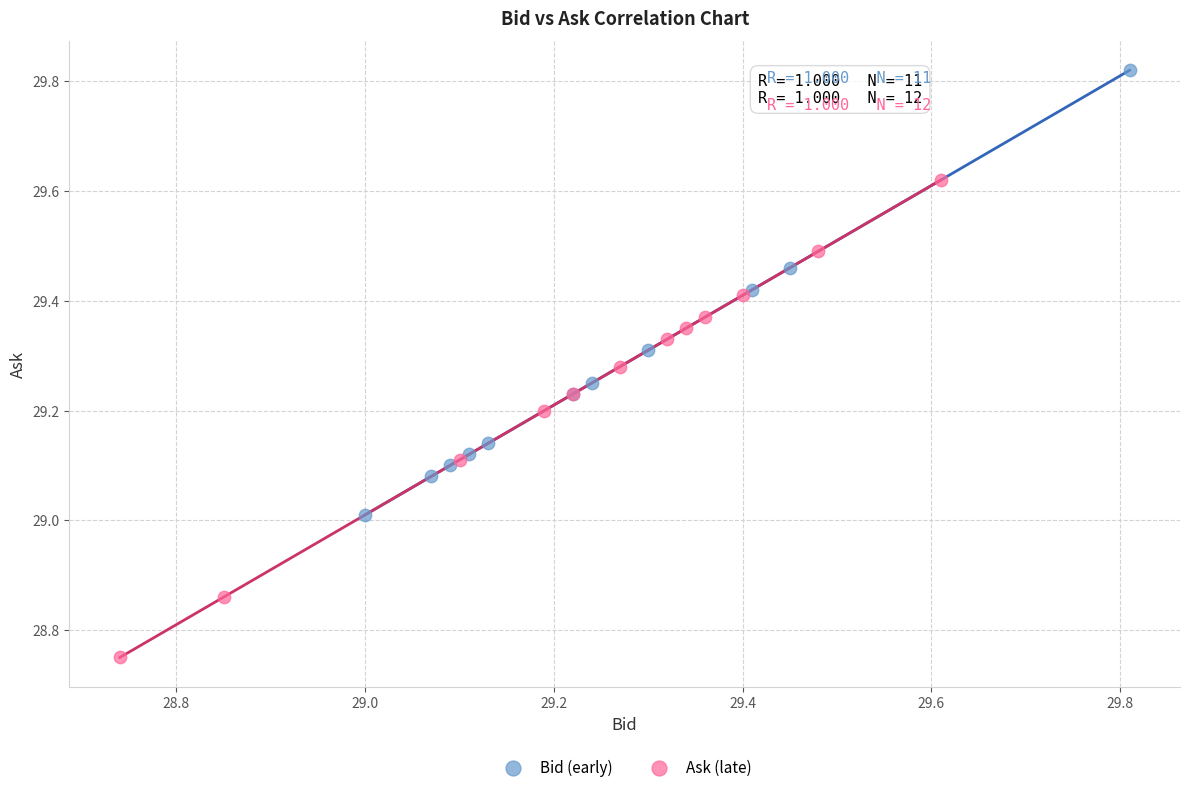

Which series contains the lowest Y value?

Ask (late)